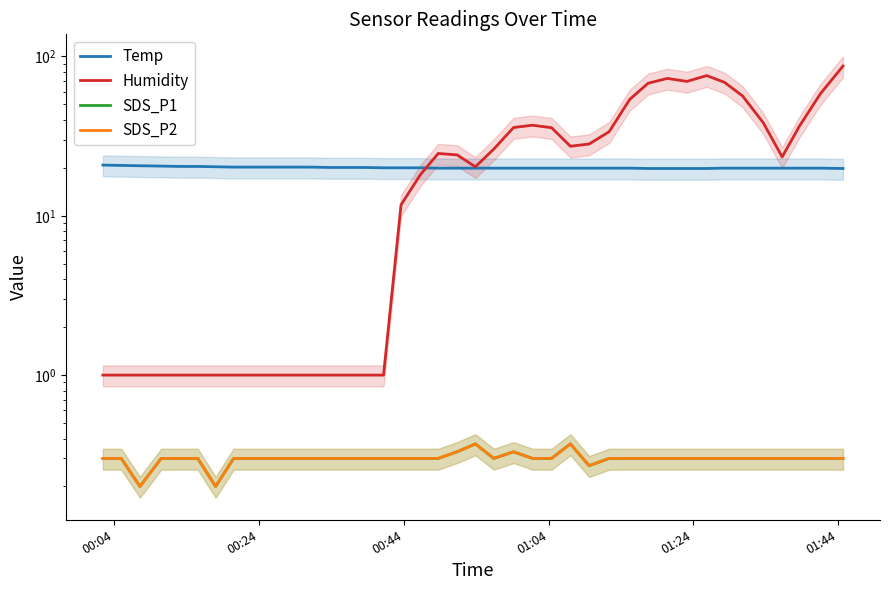

At which label does Temp reach its peak?

00:04